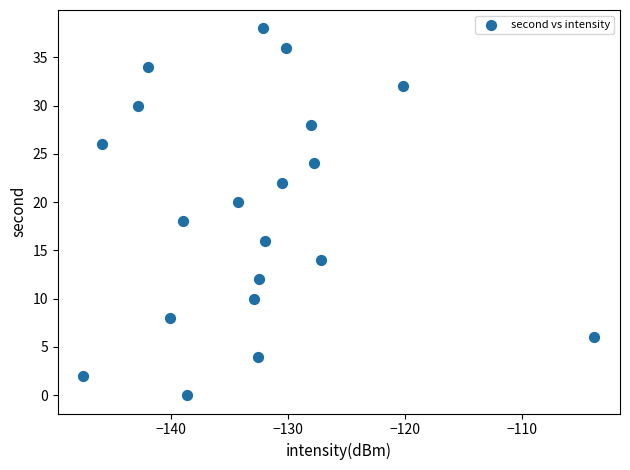

What is the range of Y values (max minus min)?

38